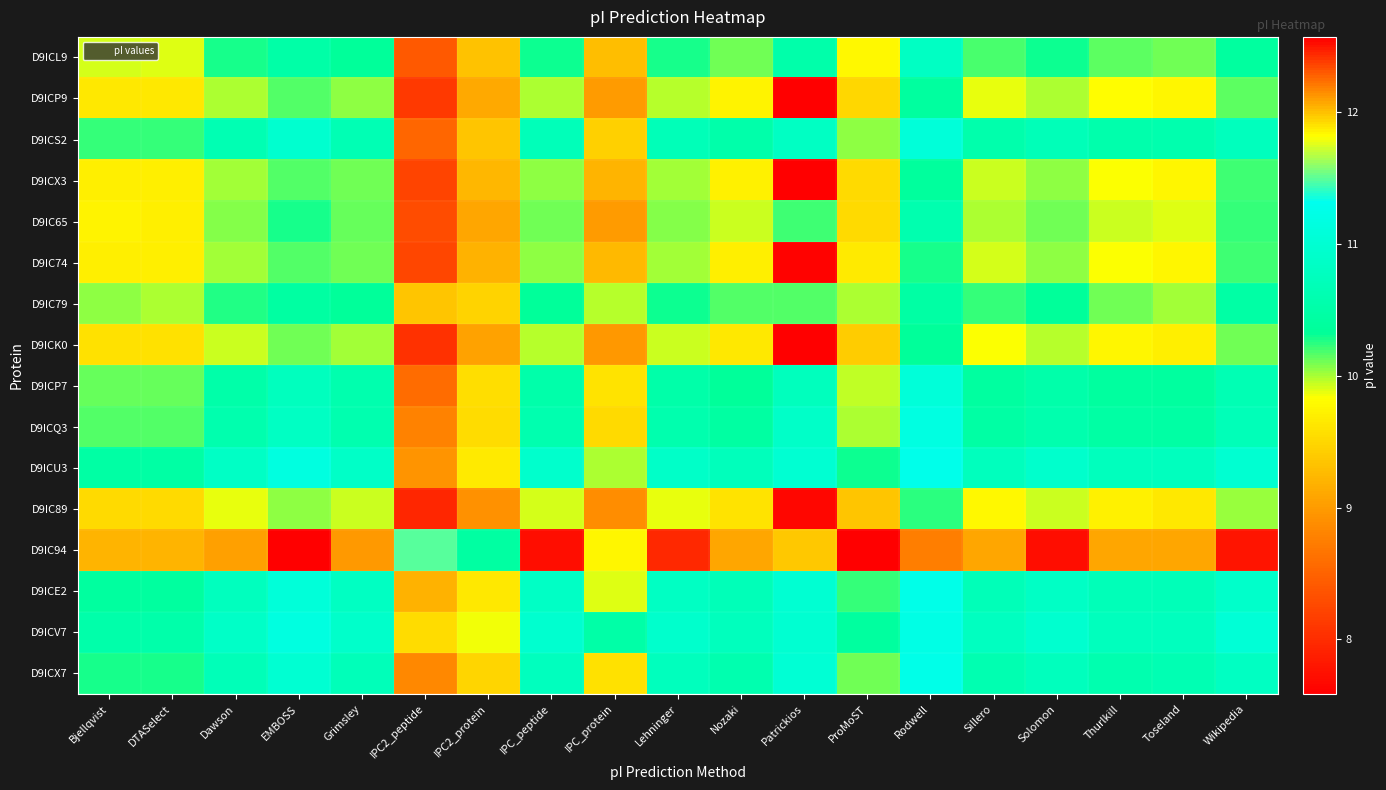

Reading left to right, transcribe all the data shown in this chart.

D9ICL9: Bjellqvist=9.9	DTASelect=9.9	Dawson=10.3	EMBOSS=10.5	Grimsley=10.3	IPC2_peptide=8.4	IPC2_protein=9.3	IPC_peptide=10.3	IPC_protein=9.3	Lehninger=10.3	Nozaki=10.1	Patrickios=10.5	ProMoST=9.8	Rodwell=10.8	Sillero=10.2	Solomon=10.3	Thurlkill=10.1	Toseland=10.1	Wikipedia=10.4
D9ICP9: Bjellqvist=9.6	DTASelect=9.6	Dawson=10.0	EMBOSS=10.2	Grimsley=10.1	IPC2_peptide=8.1	IPC2_protein=9.1	IPC_peptide=10.0	IPC_protein=9.0	Lehninger=10.0	Nozaki=9.7	Patrickios=7.6	ProMoST=9.5	Rodwell=10.4	Sillero=9.9	Solomon=10.0	Thurlkill=9.8	Toseland=9.8	Wikipedia=10.1
D9ICS2: Bjellqvist=10.2	DTASelect=10.2	Dawson=10.6	EMBOSS=11.0	Grimsley=10.7	IPC2_peptide=8.5	IPC2_protein=9.3	IPC_peptide=10.7	IPC_protein=9.4	Lehninger=10.7	Nozaki=10.5	Patrickios=10.8	ProMoST=10.1	Rodwell=11.1	Sillero=10.6	Solomon=10.7	Thurlkill=10.6	Toseland=10.6	Wikipedia=10.7
D9ICX3: Bjellqvist=9.7	DTASelect=9.7	Dawson=10.0	EMBOSS=10.2	Grimsley=10.1	IPC2_peptide=8.2	IPC2_protein=9.2	IPC_peptide=10.1	IPC_protein=9.2	Lehninger=10.0	Nozaki=9.7	Patrickios=7.6	ProMoST=9.5	Rodwell=10.4	Sillero=9.9	Solomon=10.1	Thurlkill=9.8	Toseland=9.8	Wikipedia=10.2
D9IC65: Bjellqvist=9.7	DTASelect=9.7	Dawson=10.1	EMBOSS=10.3	Grimsley=10.1	IPC2_peptide=8.3	IPC2_protein=9.1	IPC_peptide=10.1	IPC_protein=9.0	Lehninger=10.1	Nozaki=9.9	Patrickios=10.2	ProMoST=9.5	Rodwell=10.6	Sillero=10.0	Solomon=10.1	Thurlkill=9.9	Toseland=9.9	Wikipedia=10.2
D9IC74: Bjellqvist=9.7	DTASelect=9.7	Dawson=10.0	EMBOSS=10.2	Grimsley=10.1	IPC2_peptide=8.2	IPC2_protein=9.2	IPC_peptide=10.0	IPC_protein=9.3	Lehninger=10.0	Nozaki=9.7	Patrickios=7.6	ProMoST=9.7	Rodwell=10.3	Sillero=9.9	Solomon=10.1	Thurlkill=9.8	Toseland=9.8	Wikipedia=10.2
D9IC79: Bjellqvist=10.0	DTASelect=10.0	Dawson=10.3	EMBOSS=10.4	Grimsley=10.3	IPC2_peptide=9.4	IPC2_protein=9.5	IPC_peptide=10.3	IPC_protein=10.0	Lehninger=10.3	Nozaki=10.2	Patrickios=10.2	ProMoST=10.0	Rodwell=10.5	Sillero=10.2	Solomon=10.3	Thurlkill=10.1	Toseland=10.0	Wikipedia=10.5
D9ICK0: Bjellqvist=9.6	DTASelect=9.6	Dawson=9.9	EMBOSS=10.1	Grimsley=10.0	IPC2_peptide=8.0	IPC2_protein=9.1	IPC_peptide=10.0	IPC_protein=9.0	Lehninger=9.9	Nozaki=9.6	Patrickios=7.6	ProMoST=9.4	Rodwell=10.3	Sillero=9.8	Solomon=10.0	Thurlkill=9.8	Toseland=9.7	Wikipedia=10.1
D9ICP7: Bjellqvist=10.1	DTASelect=10.1	Dawson=10.5	EMBOSS=10.8	Grimsley=10.6	IPC2_peptide=8.6	IPC2_protein=9.6	IPC_peptide=10.5	IPC_protein=9.6	Lehninger=10.5	Nozaki=10.3	Patrickios=10.8	ProMoST=10.0	Rodwell=11.1	Sillero=10.4	Solomon=10.5	Thurlkill=10.4	Toseland=10.4	Wikipedia=10.7
D9ICQ3: Bjellqvist=10.2	DTASelect=10.2	Dawson=10.6	EMBOSS=10.8	Grimsley=10.6	IPC2_peptide=8.8	IPC2_protein=9.5	IPC_peptide=10.6	IPC_protein=9.5	Lehninger=10.6	Nozaki=10.4	Patrickios=10.9	ProMoST=10.0	Rodwell=11.2	Sillero=10.5	Solomon=10.6	Thurlkill=10.5	Toseland=10.5	Wikipedia=10.7
D9ICU3: Bjellqvist=10.5	DTASelect=10.5	Dawson=10.8	EMBOSS=11.2	Grimsley=10.9	IPC2_peptide=8.9	IPC2_protein=9.7	IPC_peptide=10.9	IPC_protein=10.0	Lehninger=10.9	Nozaki=10.7	Patrickios=11.0	ProMoST=10.3	Rodwell=11.3	Sillero=10.8	Solomon=10.9	Thurlkill=10.7	Toseland=10.8	Wikipedia=11.0
D9IC89: Bjellqvist=9.5	DTASelect=9.5	Dawson=9.9	EMBOSS=10.1	Grimsley=9.9	IPC2_peptide=8.0	IPC2_protein=8.9	IPC_peptide=9.9	IPC_protein=8.9	Lehninger=9.9	Nozaki=9.6	Patrickios=7.6	ProMoST=9.3	Rodwell=10.2	Sillero=9.8	Solomon=9.9	Thurlkill=9.7	Toseland=9.6	Wikipedia=10.0
D9IC94: Bjellqvist=12.0	DTASelect=12.0	Dawson=12.1	EMBOSS=12.6	Grimsley=12.1	IPC2_peptide=11.5	IPC2_protein=10.4	IPC_peptide=12.5	IPC_protein=11.8	Lehninger=12.4	Nozaki=12.1	Patrickios=12.0	ProMoST=12.6	Rodwell=12.2	Sillero=12.1	Solomon=12.5	Thurlkill=12.1	Toseland=12.1	Wikipedia=12.5
D9ICE2: Bjellqvist=10.4	DTASelect=10.4	Dawson=10.8	EMBOSS=11.1	Grimsley=10.8	IPC2_peptide=9.2	IPC2_protein=9.6	IPC_peptide=10.8	IPC_protein=9.9	Lehninger=10.8	Nozaki=10.7	Patrickios=11.0	ProMoST=10.2	Rodwell=11.3	Sillero=10.7	Solomon=10.8	Thurlkill=10.7	Toseland=10.7	Wikipedia=10.9
D9ICV7: Bjellqvist=10.5	DTASelect=10.5	Dawson=10.9	EMBOSS=11.2	Grimsley=10.9	IPC2_peptide=9.5	IPC2_protein=9.9	IPC_peptide=11.0	IPC_protein=10.5	Lehninger=10.9	Nozaki=10.8	Patrickios=11.0	ProMoST=10.4	Rodwell=11.2	Sillero=10.8	Solomon=11.0	Thurlkill=10.8	Toseland=10.8	Wikipedia=11.1
D9ICX7: Bjellqvist=10.3	DTASelect=10.3	Dawson=10.7	EMBOSS=11.0	Grimsley=10.7	IPC2_peptide=8.8	IPC2_protein=9.5	IPC_peptide=10.8	IPC_protein=9.6	Lehninger=10.7	Nozaki=10.6	Patrickios=11.0	ProMoST=10.1	Rodwell=11.3	Sillero=10.6	Solomon=10.8	Thurlkill=10.6	Toseland=10.6	Wikipedia=10.8